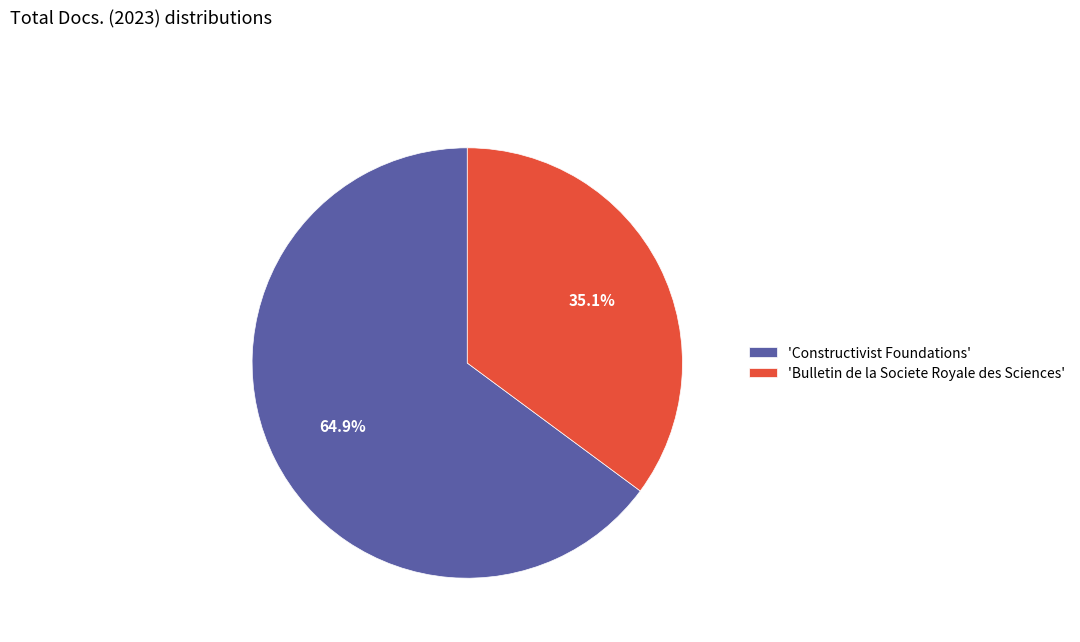

Rank the categories by value from lowest to highest.

'Bulletin de la Societe Royale des Sciences', 'Constructivist Foundations'